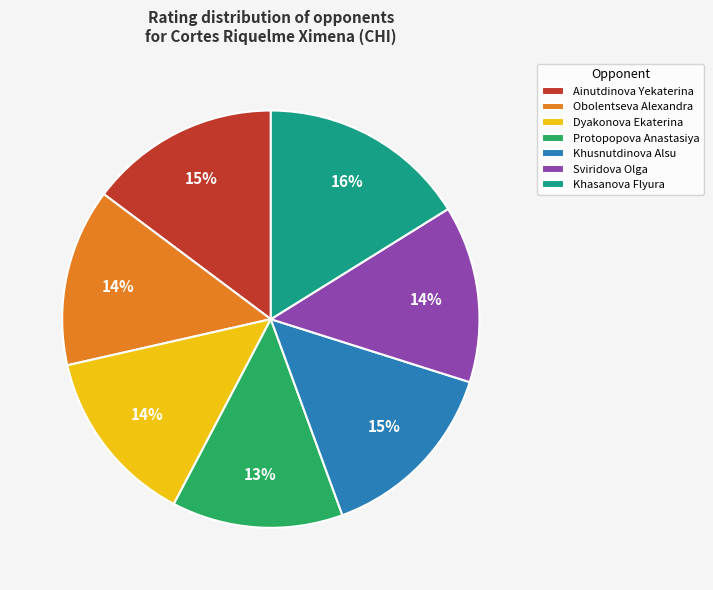

What is the largest slice in the pie chart?

Khasanova Flyura